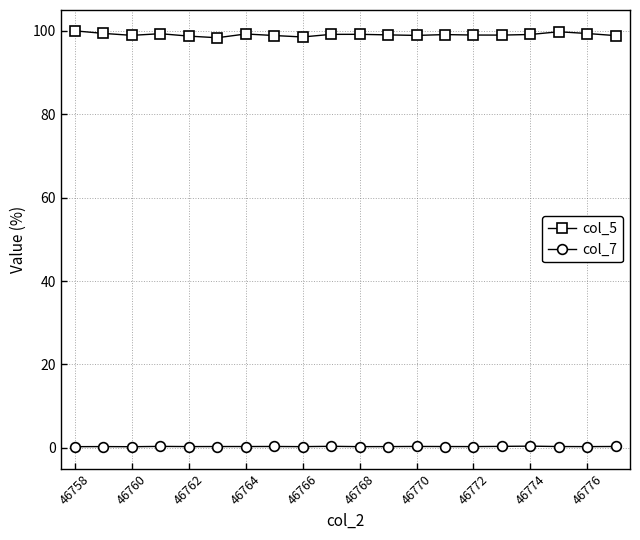

At how many categories does at least one series exceed 57?

20